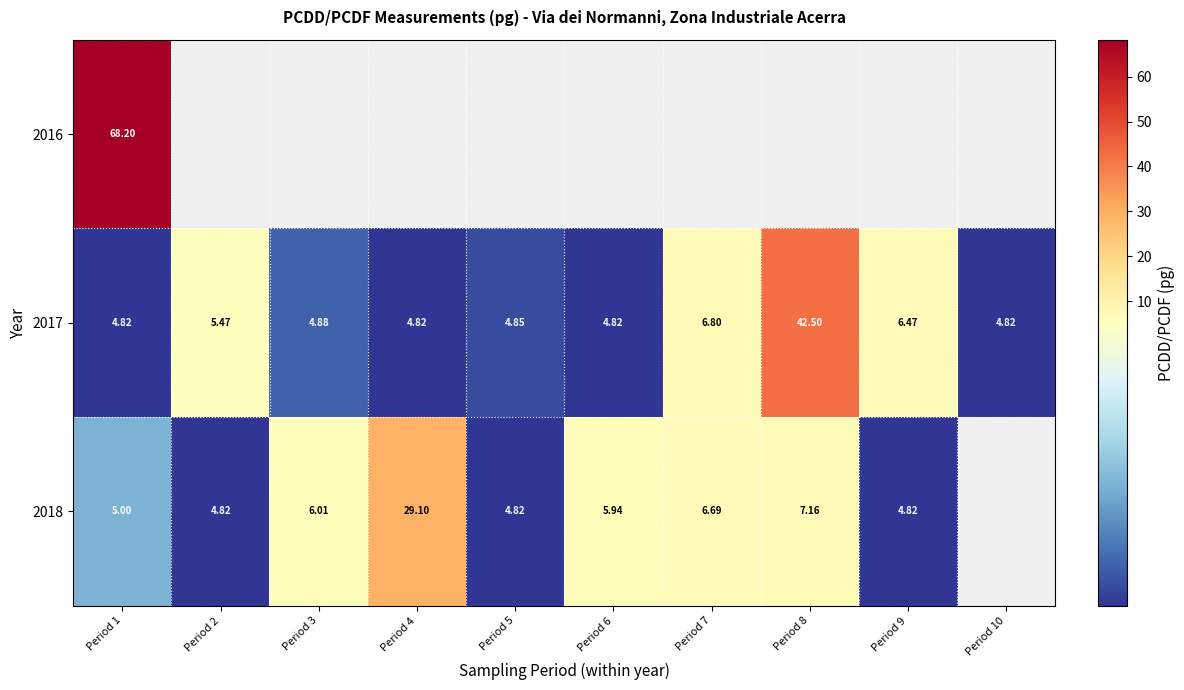

Is the value of 2017 at Period 3 greater than the value of 2018 at Period 1?

No